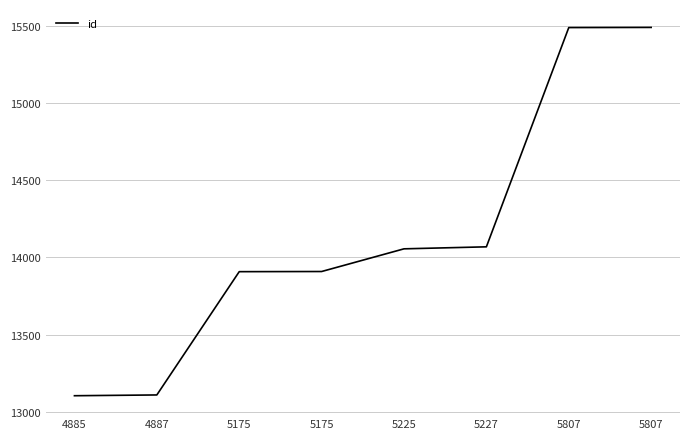

What is the value of the 7th point from the left?

15490